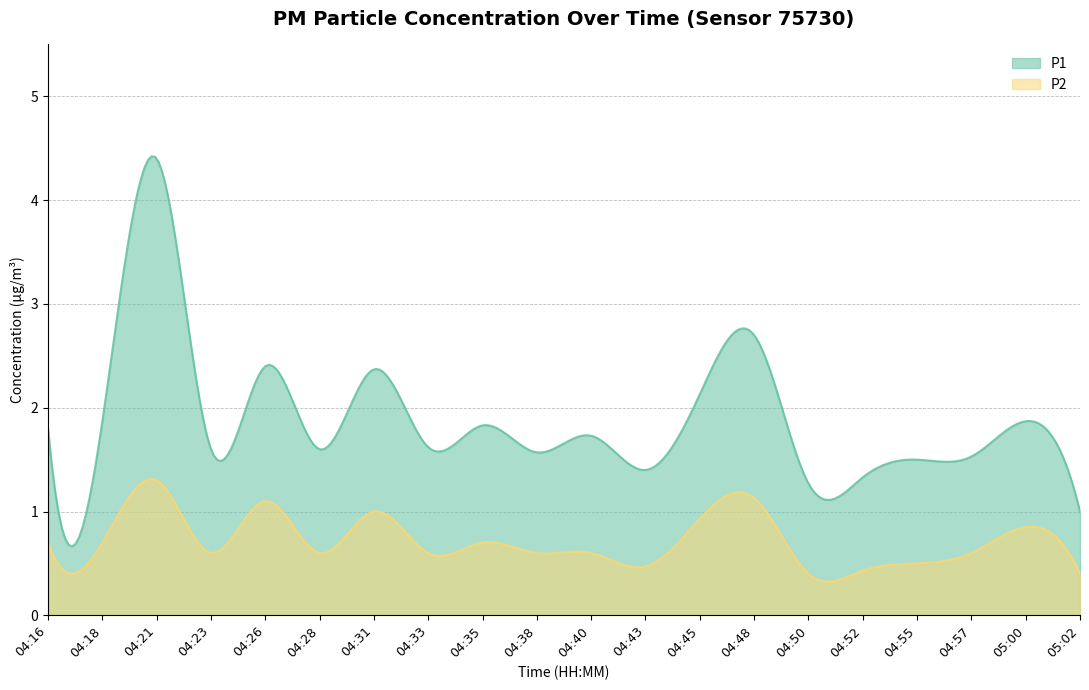

What is the value of the P2 point at the 5th from the left?

1.1